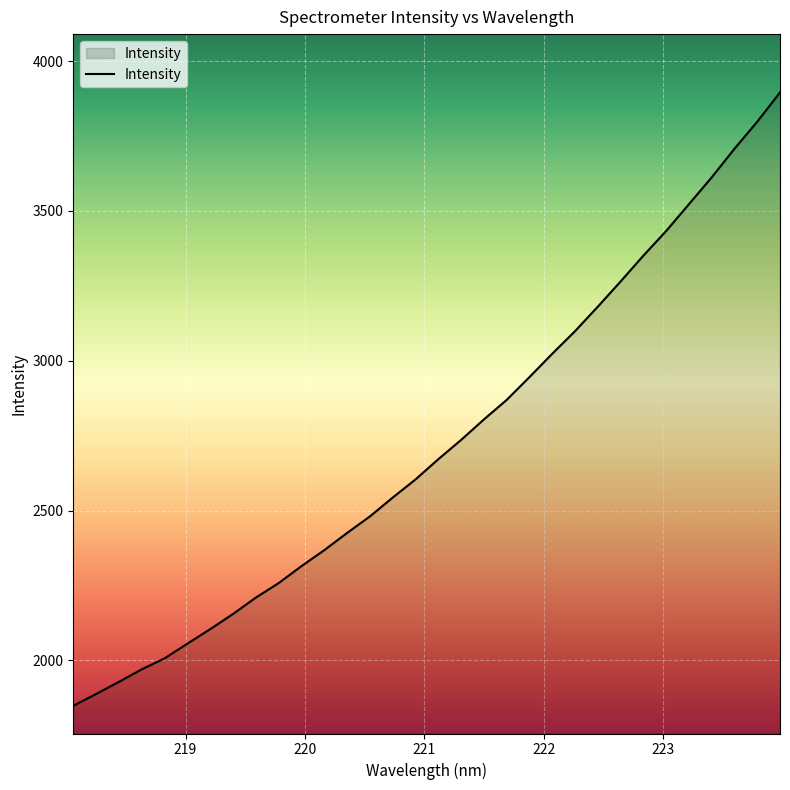

What is the difference between the maximum and minimum values?

2046.6